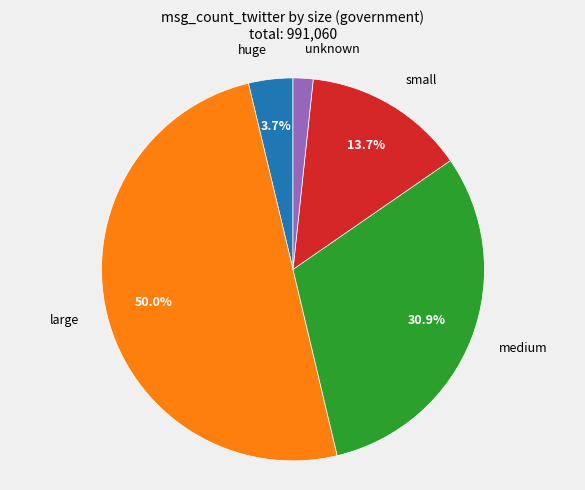

How many slices are in this pie chart?

5